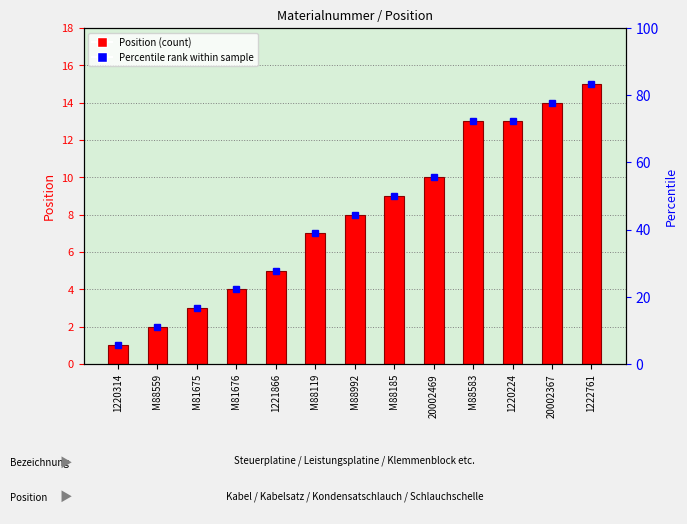

Reading right to left, transcribe all the data shown in this chart.

15	14	13	13	10	9	8	7	5	4	3	2	1